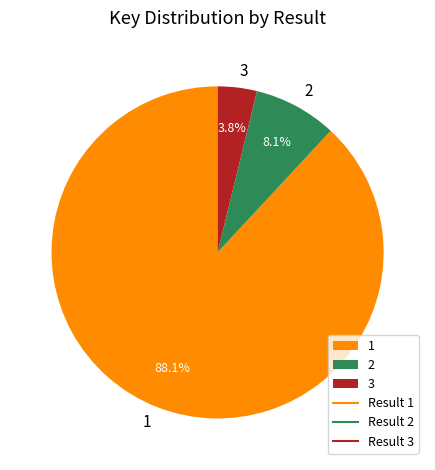

To the nearest percent, what is the average slice percentage?

33%